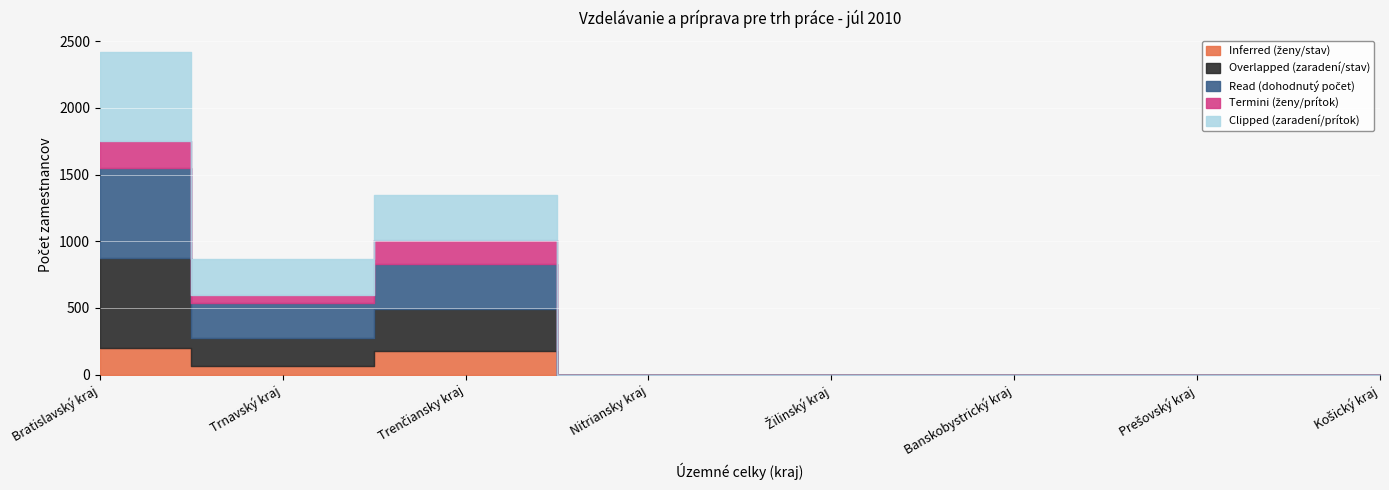

Between Trnavský kraj and Košický kraj, which series saw the biggest shift?

Read (dohodnutý počet)